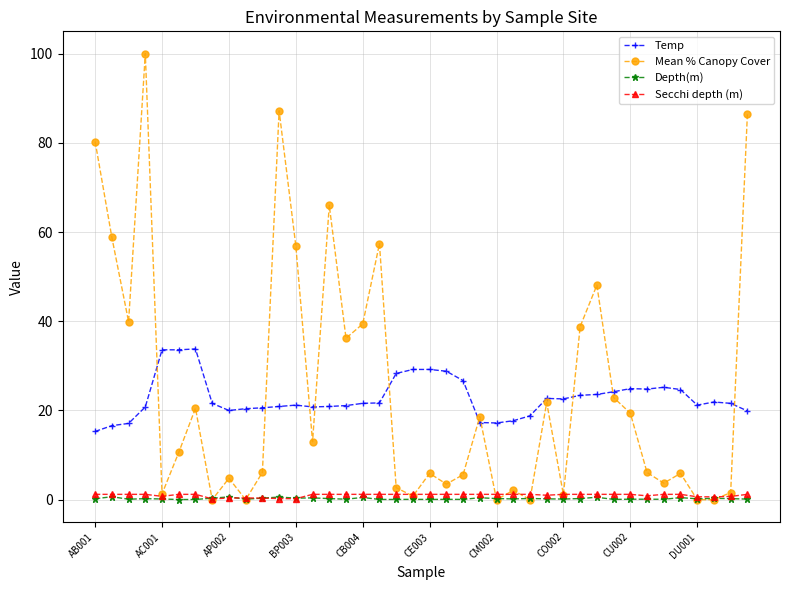

How many categories are shown in the chart?

40